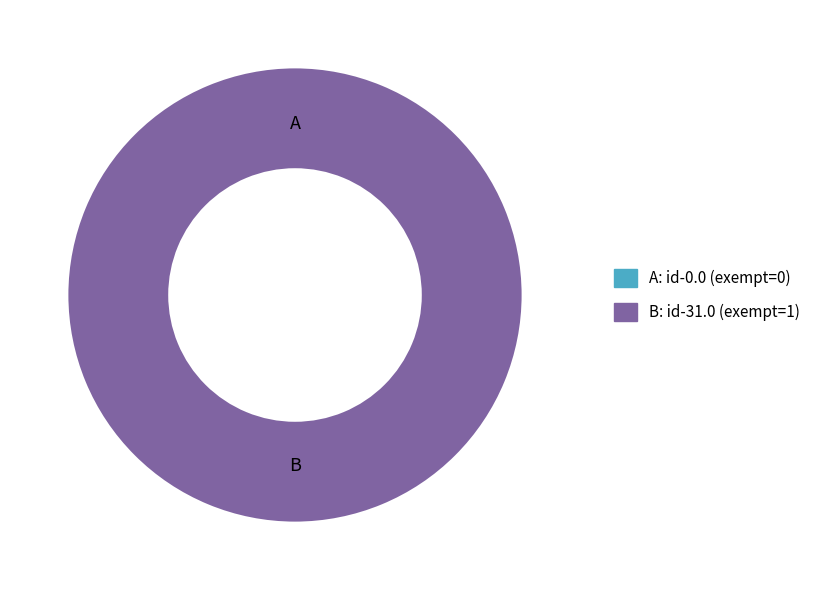

Which category has the smallest portion of the pie?

id-0.0